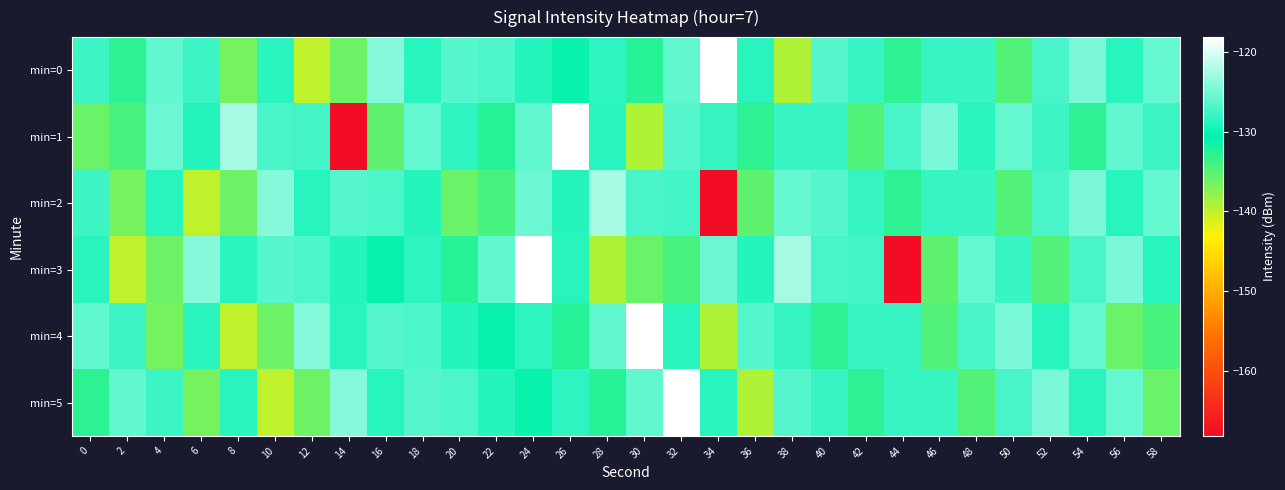

Which series changed the most between 52 and 58?

min=5